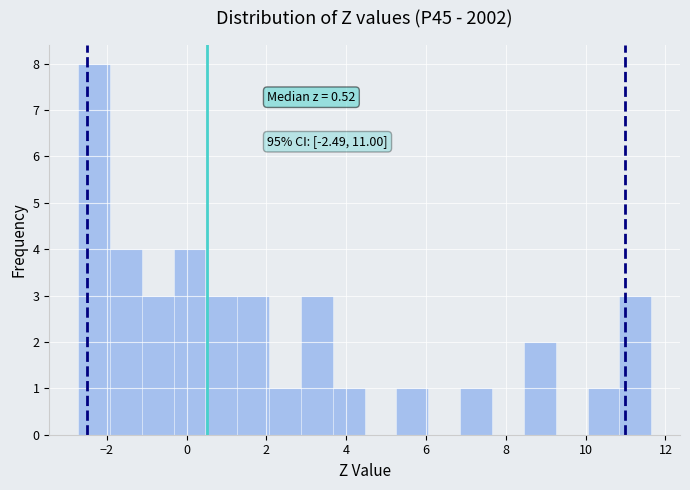

Around what value on the x-axis is the tallest bar? Give the approximate position of its centre, as read against the axis.

-2.4